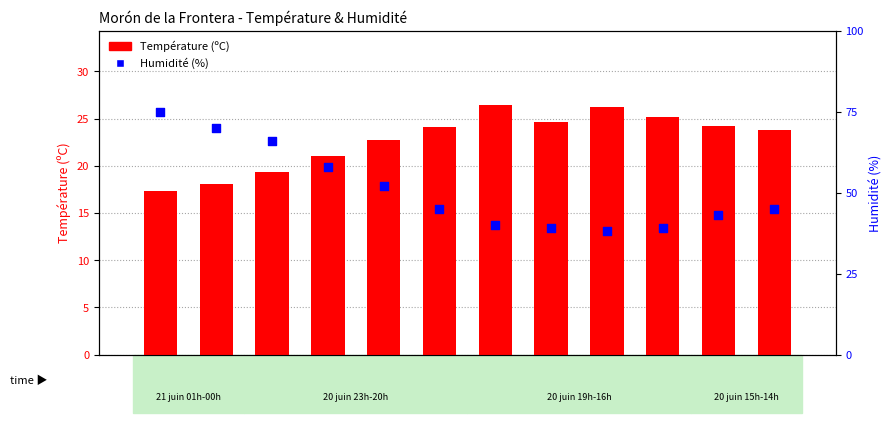

Which series has the widest spread of Y values?

Température (ºC)